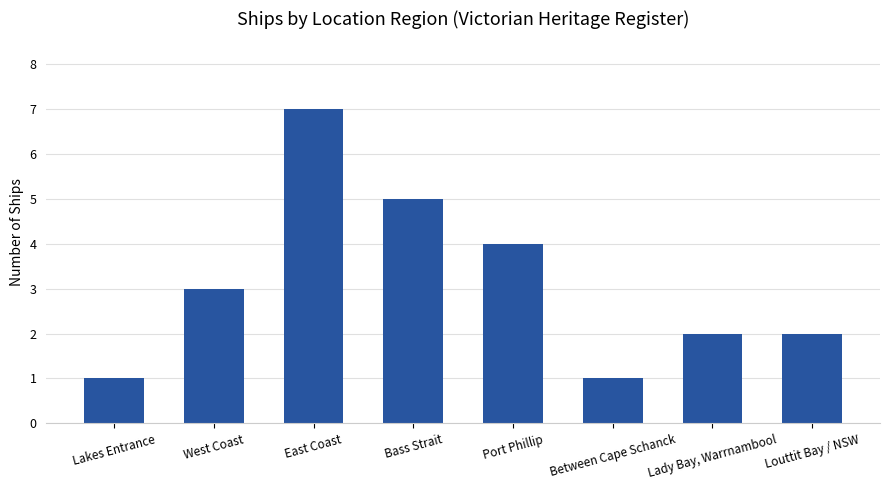

What is the value of the 5th bar from the left?

4